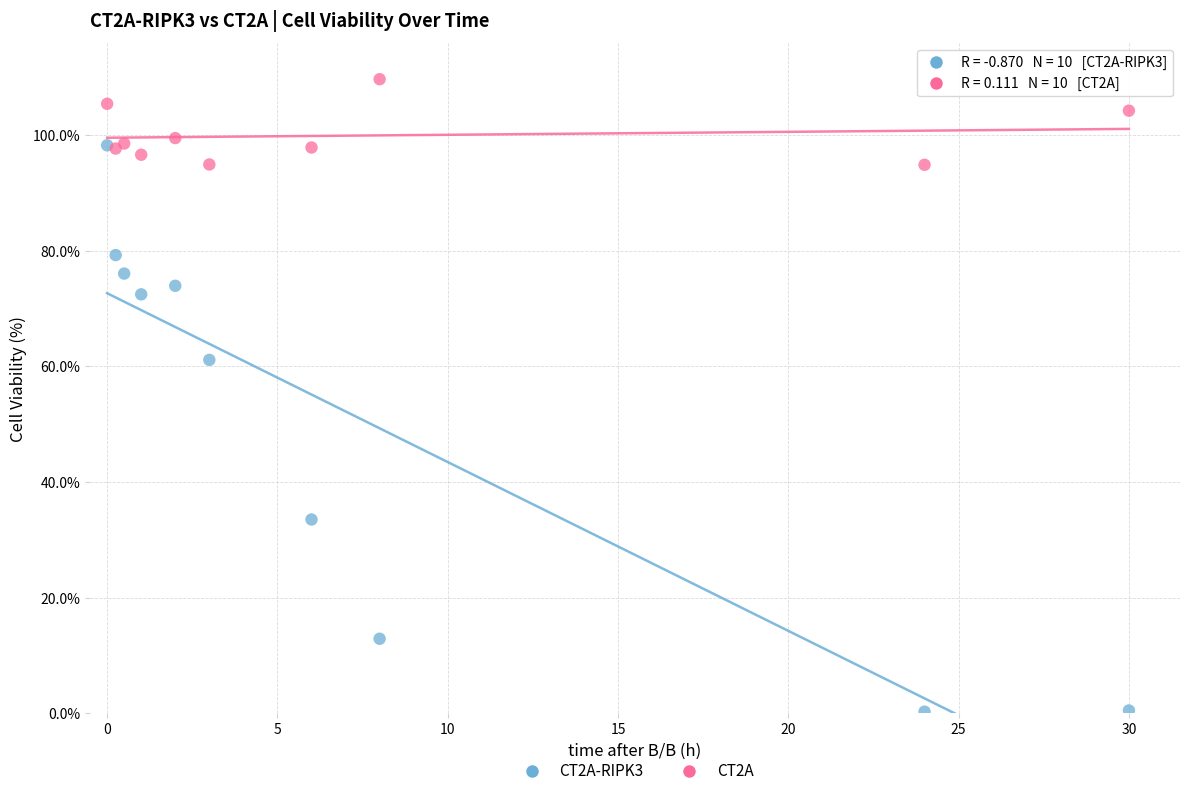

Which series contains the highest Y value?

CT2A